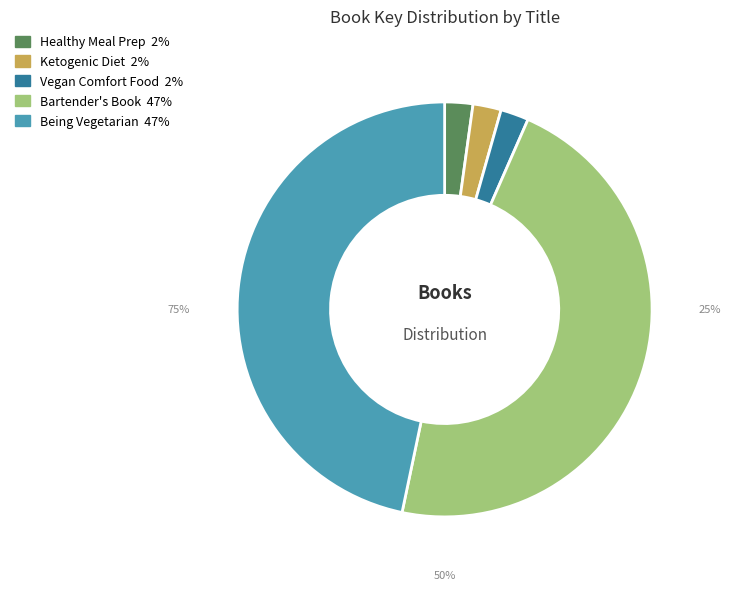

True or false: Everything Healthy Meal Prep Cookbook accounts for 2% of the total.

True